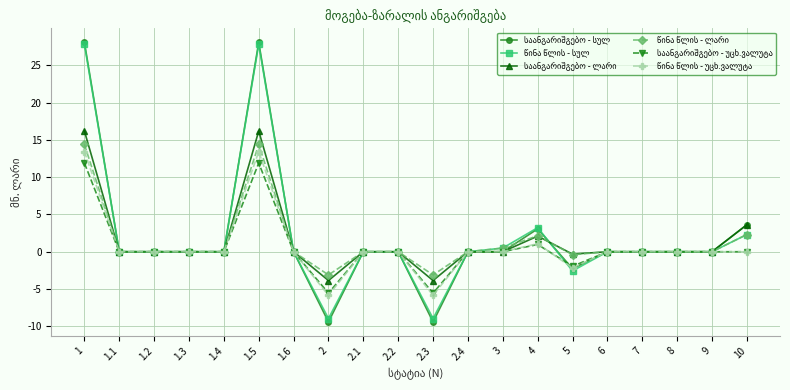

What is the maximum value shown in the chart?

28.1